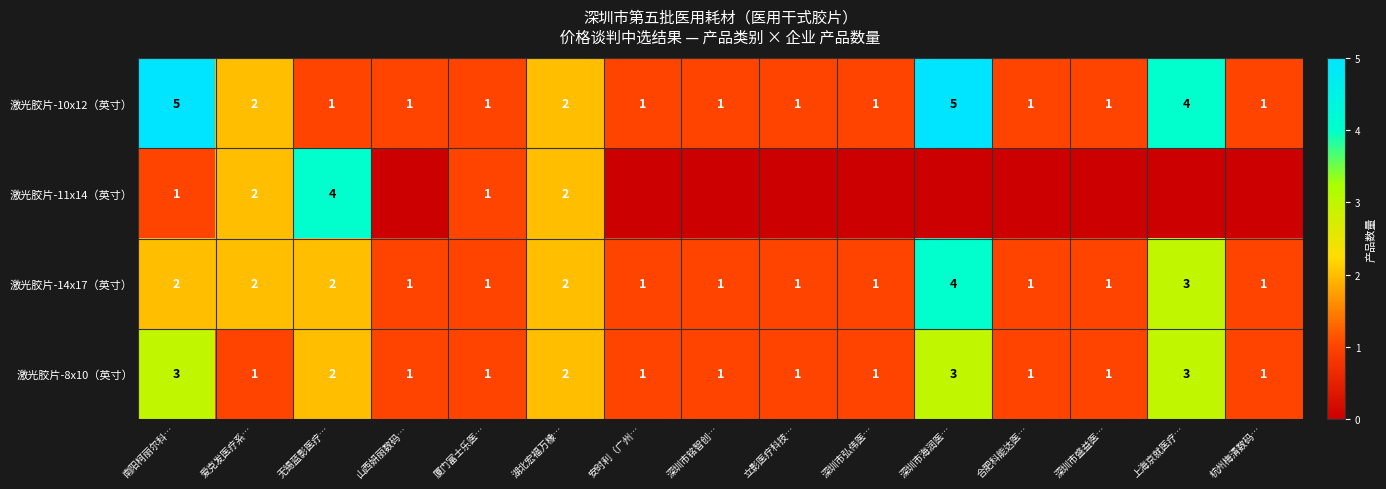

What is the sum of the 激光胶片-8x10（英寸） values at 爱克发医疗系… and 湖北宏福万橡…?

3